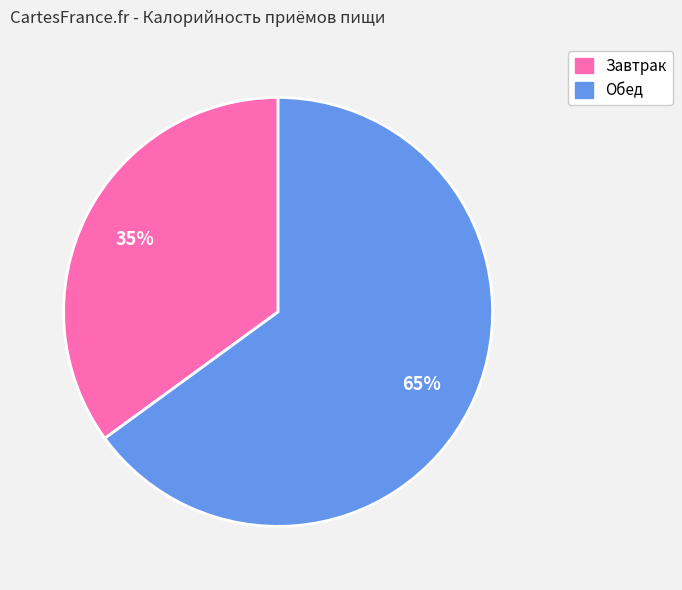

Combined, do Обед and Завтрак account for over 50%?

Yes